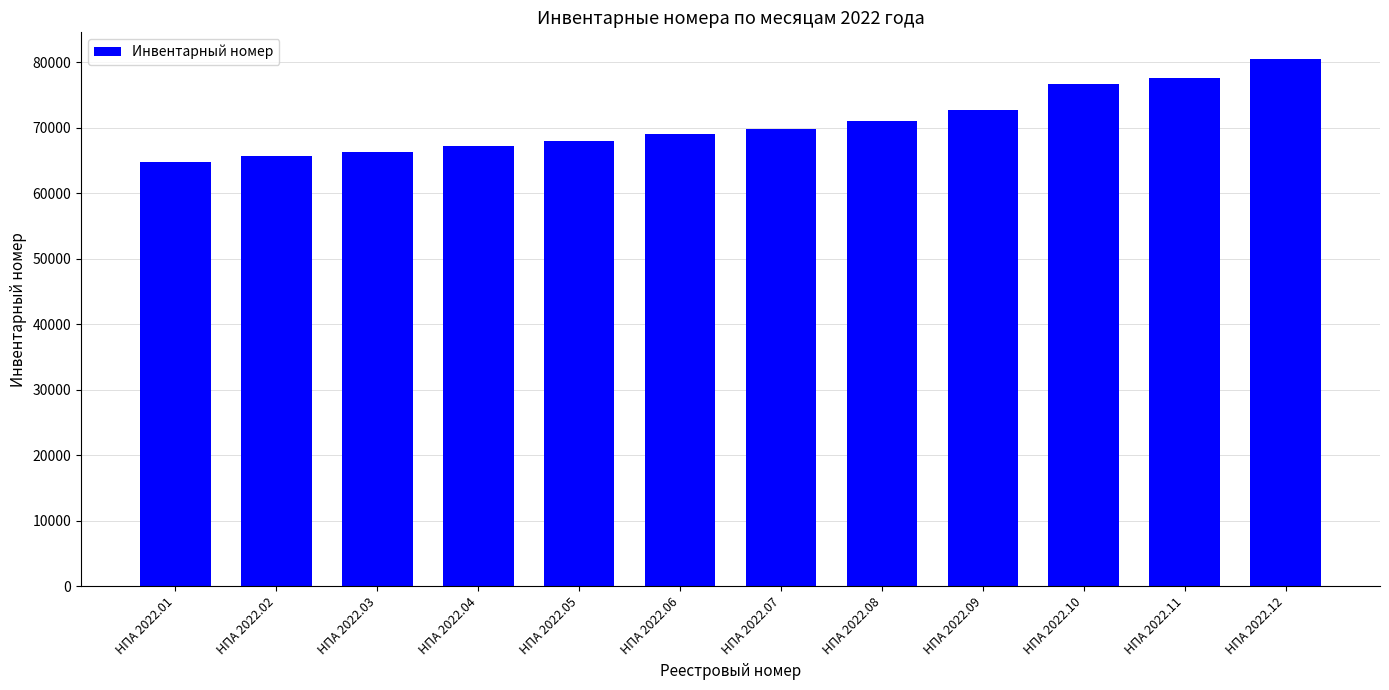

List the labels in order of value, largest first.

НПА 2022.12, НПА 2022.11, НПА 2022.10, НПА 2022.09, НПА 2022.08, НПА 2022.07, НПА 2022.06, НПА 2022.05, НПА 2022.04, НПА 2022.03, НПА 2022.02, НПА 2022.01